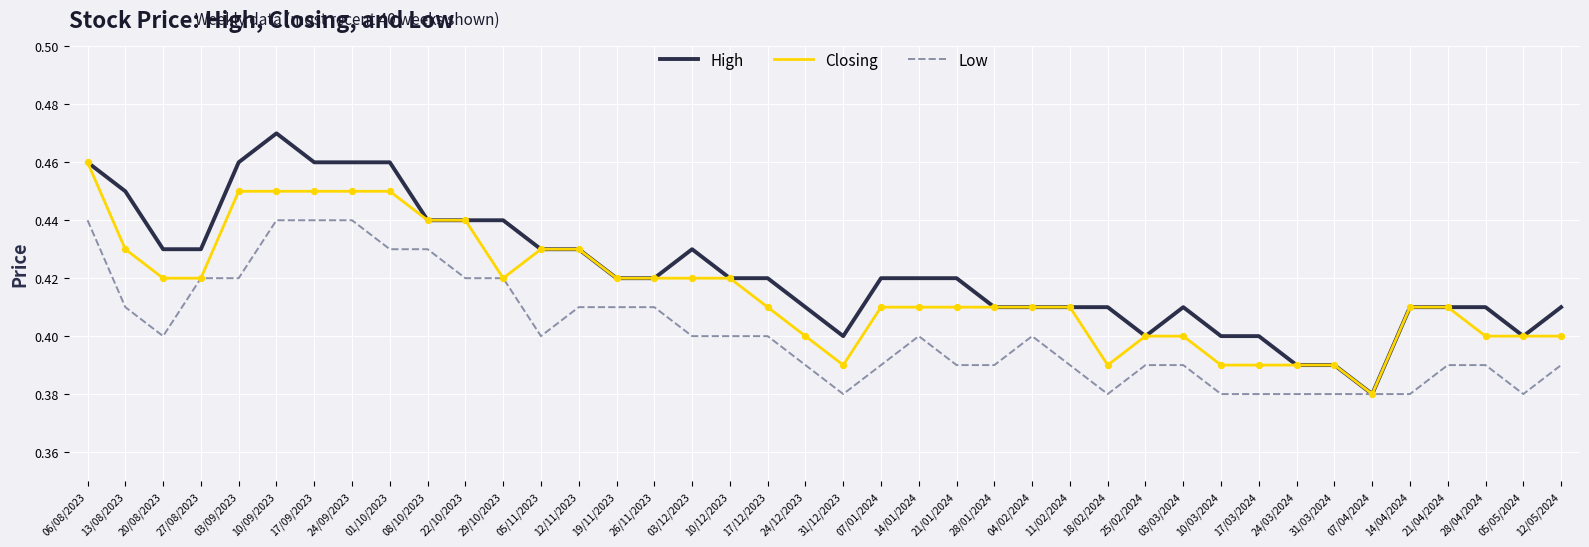

What is the total value across all series at 24/03/2024?

1.2